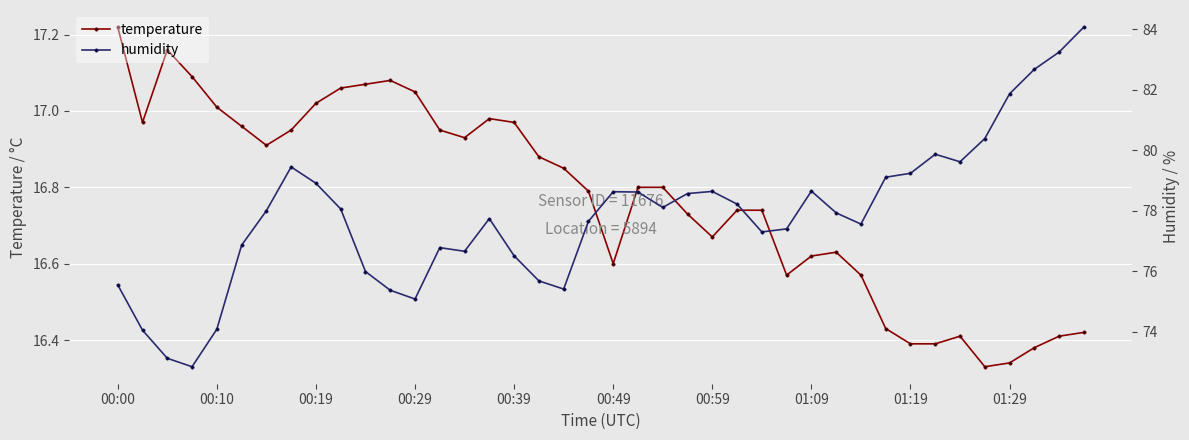

Reading left to right, transcribe all the data shown in this chart.

temperature: 17.2	17.0	17.2	17.1	17.0	17.0	16.9	16.9	17.0	17.1	17.1	17.1	17.1	16.9	16.9	17.0	17.0	16.9	16.9	16.8	16.6	16.8	16.8	16.7	16.7	16.7	16.7	16.6	16.6	16.6	16.6	16.4	16.4	16.4	16.4	16.3	16.3	16.4	16.4	16.4
humidity: 75.5	74.0	73.1	72.8	74.1	76.9	78.0	79.5	78.9	78.1	76.0	75.4	75.1	76.8	76.7	77.7	76.5	75.7	75.4	77.7	78.6	78.6	78.1	78.6	78.6	78.2	77.3	77.4	78.7	77.9	77.6	79.1	79.2	79.9	79.6	80.4	81.9	82.7	83.2	84.1